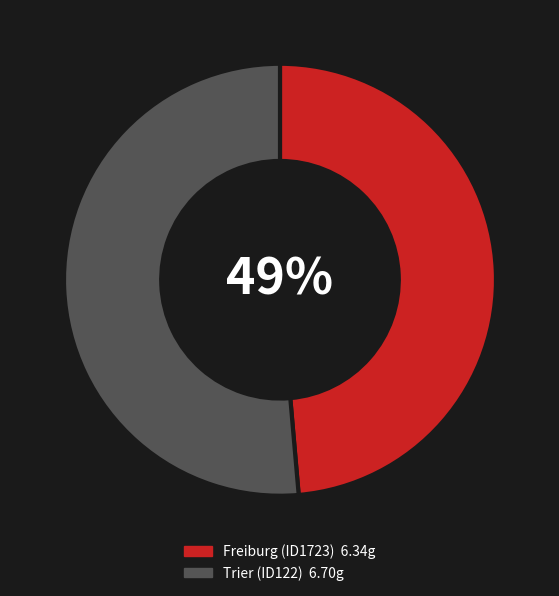

Is the sum of Freiburg (ID1723) and Trier (ID122) greater than half?

Yes